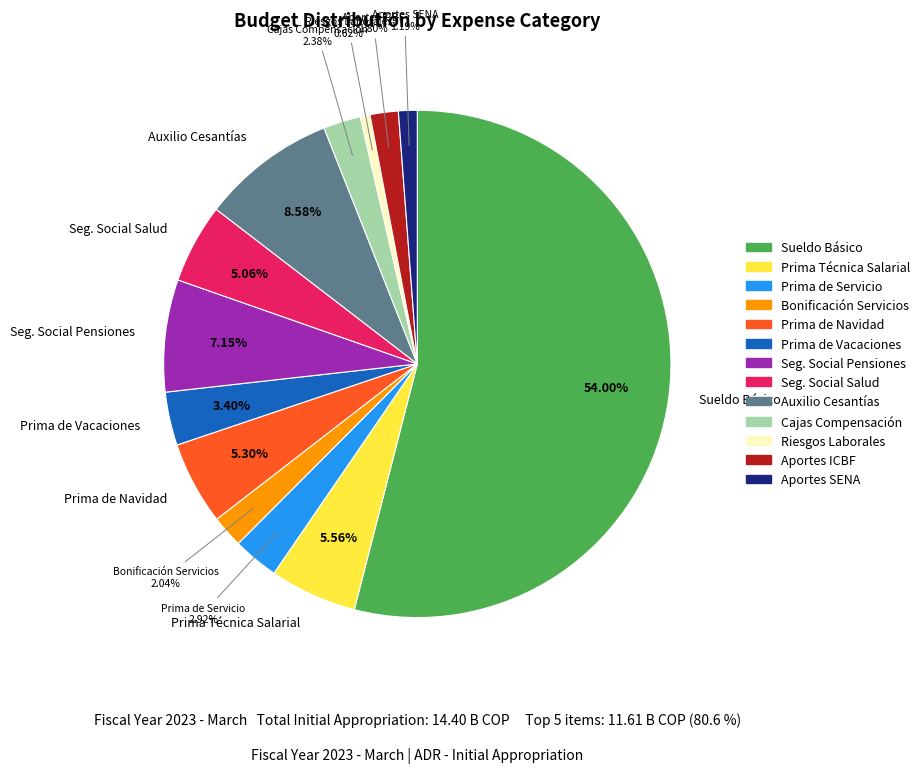

Does any single category account for the majority?

Yes